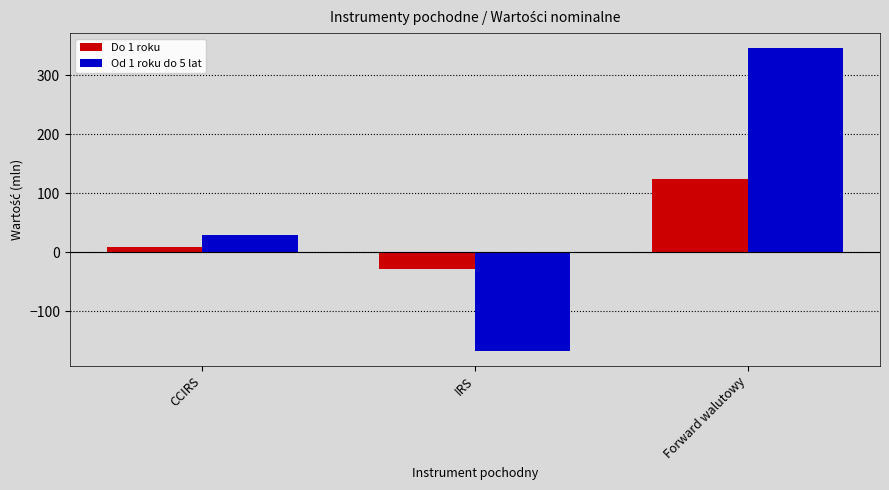

True or false: Od 1 roku do 5 lat has a value of -167 at IRS.

True